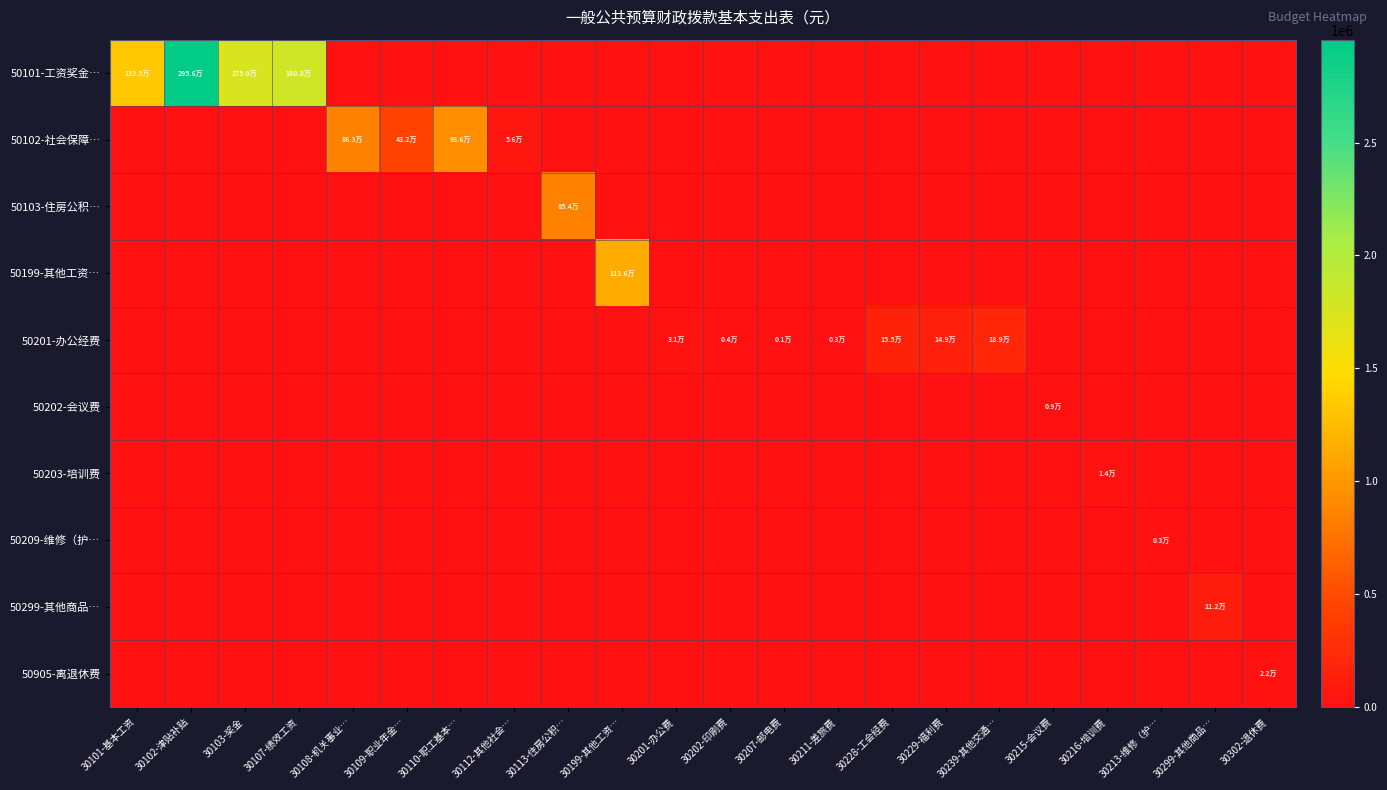

Reading right to left, extract all data points from this chart.

50101-工资奖金…: 30302-退休费=0.0	30299-其他商品…=0.0	30213-维修（护…=0.0	30216-培训费=0.0	30215-会议费=0.0	30239-其他交通…=0.0	30229-福利费=0.0	30228-工会经费=0.0	30211-差旅费=0.0	30207-邮电费=0.0	30202-印刷费=0.0	30201-办公费=0.0	30199-其他工资…=0.0	30113-住房公积…=0.0	30112-其他社会…=0.0	30110-职工基本…=0.0	30109-职业年金…=0.0	30108-机关事业…=0.0	30107-绩效工资=1808300.0	30103-奖金=1750272.0	30102-津贴补贴=2956200.0	30101-基本工资=1335237.5
50102-社会保障…: 30302-退休费=0.0	30299-其他商品…=0.0	30213-维修（护…=0.0	30216-培训费=0.0	30215-会议费=0.0	30239-其他交通…=0.0	30229-福利费=0.0	30228-工会经费=0.0	30211-差旅费=0.0	30207-邮电费=0.0	30202-印刷费=0.0	30201-办公费=0.0	30199-其他工资…=0.0	30113-住房公积…=0.0	30112-其他社会…=55873.2	30110-职工基本…=936199.2	30109-职业年金…=431609.5	30108-机关事业…=863219.0	30107-绩效工资=0.0	30103-奖金=0.0	30102-津贴补贴=0.0	30101-基本工资=0.0
50103-住房公积…: 30302-退休费=0.0	30299-其他商品…=0.0	30213-维修（护…=0.0	30216-培训费=0.0	30215-会议费=0.0	30239-其他交通…=0.0	30229-福利费=0.0	30228-工会经费=0.0	30211-差旅费=0.0	30207-邮电费=0.0	30202-印刷费=0.0	30201-办公费=0.0	30199-其他工资…=0.0	30113-住房公积…=853976.4	30112-其他社会…=0.0	30110-职工基本…=0.0	30109-职业年金…=0.0	30108-机关事业…=0.0	30107-绩效工资=0.0	30103-奖金=0.0	30102-津贴补贴=0.0	30101-基本工资=0.0
50199-其他工资…: 30302-退休费=0.0	30299-其他商品…=0.0	30213-维修（护…=0.0	30216-培训费=0.0	30215-会议费=0.0	30239-其他交通…=0.0	30229-福利费=0.0	30228-工会经费=0.0	30211-差旅费=0.0	30207-邮电费=0.0	30202-印刷费=0.0	30201-办公费=0.0	30199-其他工资…=1135980.5	30113-住房公积…=0.0	30112-其他社会…=0.0	30110-职工基本…=0.0	30109-职业年金…=0.0	30108-机关事业…=0.0	30107-绩效工资=0.0	30103-奖金=0.0	30102-津贴补贴=0.0	30101-基本工资=0.0
50201-办公经费: 30302-退休费=0.0	30299-其他商品…=0.0	30213-维修（护…=0.0	30216-培训费=0.0	30215-会议费=0.0	30239-其他交通…=189000.0	30229-福利费=149376.0	30228-工会经费=154634.3	30211-差旅费=2880.0	30207-邮电费=900.0	30202-印刷费=4320.0	30201-办公费=30960.0	30199-其他工资…=0.0	30113-住房公积…=0.0	30112-其他社会…=0.0	30110-职工基本…=0.0	30109-职业年金…=0.0	30108-机关事业…=0.0	30107-绩效工资=0.0	30103-奖金=0.0	30102-津贴补贴=0.0	30101-基本工资=0.0
50202-会议费: 30302-退休费=0.0	30299-其他商品…=0.0	30213-维修（护…=0.0	30216-培训费=0.0	30215-会议费=8640.0	30239-其他交通…=0.0	30229-福利费=0.0	30228-工会经费=0.0	30211-差旅费=0.0	30207-邮电费=0.0	30202-印刷费=0.0	30201-办公费=0.0	30199-其他工资…=0.0	30113-住房公积…=0.0	30112-其他社会…=0.0	30110-职工基本…=0.0	30109-职业年金…=0.0	30108-机关事业…=0.0	30107-绩效工资=0.0	30103-奖金=0.0	30102-津贴补贴=0.0	30101-基本工资=0.0
50203-培训费: 30302-退休费=0.0	30299-其他商品…=0.0	30213-维修（护…=0.0	30216-培训费=14400.0	30215-会议费=0.0	30239-其他交通…=0.0	30229-福利费=0.0	30228-工会经费=0.0	30211-差旅费=0.0	30207-邮电费=0.0	30202-印刷费=0.0	30201-办公费=0.0	30199-其他工资…=0.0	30113-住房公积…=0.0	30112-其他社会…=0.0	30110-职工基本…=0.0	30109-职业年金…=0.0	30108-机关事业…=0.0	30107-绩效工资=0.0	30103-奖金=0.0	30102-津贴补贴=0.0	30101-基本工资=0.0
50209-维修（护…: 30302-退休费=0.0	30299-其他商品…=0.0	30213-维修（护…=2880.0	30216-培训费=0.0	30215-会议费=0.0	30239-其他交通…=0.0	30229-福利费=0.0	30228-工会经费=0.0	30211-差旅费=0.0	30207-邮电费=0.0	30202-印刷费=0.0	30201-办公费=0.0	30199-其他工资…=0.0	30113-住房公积…=0.0	30112-其他社会…=0.0	30110-职工基本…=0.0	30109-职业年金…=0.0	30108-机关事业…=0.0	30107-绩效工资=0.0	30103-奖金=0.0	30102-津贴补贴=0.0	30101-基本工资=0.0
50299-其他商品…: 30302-退休费=0.0	30299-其他商品…=112104.6	30213-维修（护…=0.0	30216-培训费=0.0	30215-会议费=0.0	30239-其他交通…=0.0	30229-福利费=0.0	30228-工会经费=0.0	30211-差旅费=0.0	30207-邮电费=0.0	30202-印刷费=0.0	30201-办公费=0.0	30199-其他工资…=0.0	30113-住房公积…=0.0	30112-其他社会…=0.0	30110-职工基本…=0.0	30109-职业年金…=0.0	30108-机关事业…=0.0	30107-绩效工资=0.0	30103-奖金=0.0	30102-津贴补贴=0.0	30101-基本工资=0.0
50905-离退休费: 30302-退休费=21912.5	30299-其他商品…=0.0	30213-维修（护…=0.0	30216-培训费=0.0	30215-会议费=0.0	30239-其他交通…=0.0	30229-福利费=0.0	30228-工会经费=0.0	30211-差旅费=0.0	30207-邮电费=0.0	30202-印刷费=0.0	30201-办公费=0.0	30199-其他工资…=0.0	30113-住房公积…=0.0	30112-其他社会…=0.0	30110-职工基本…=0.0	30109-职业年金…=0.0	30108-机关事业…=0.0	30107-绩效工资=0.0	30103-奖金=0.0	30102-津贴补贴=0.0	30101-基本工资=0.0